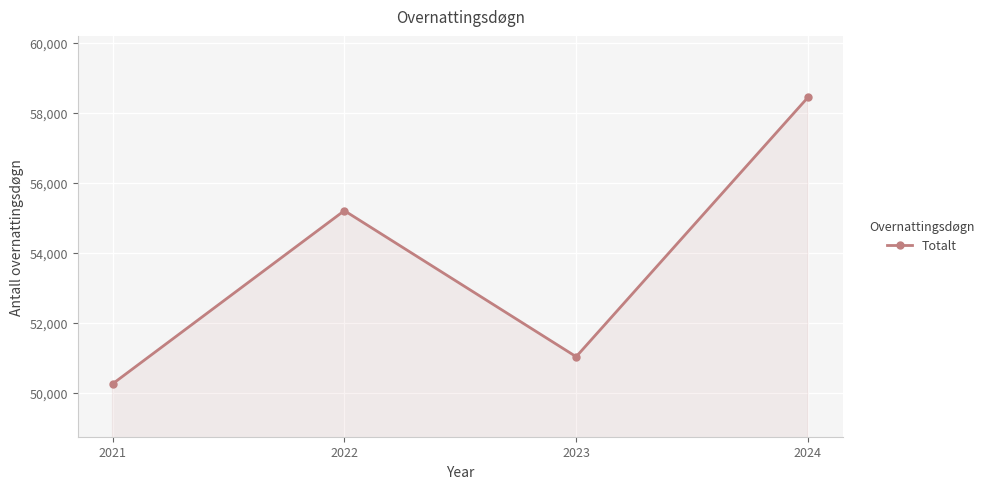

What is the value of the 1st point from the left?

50262